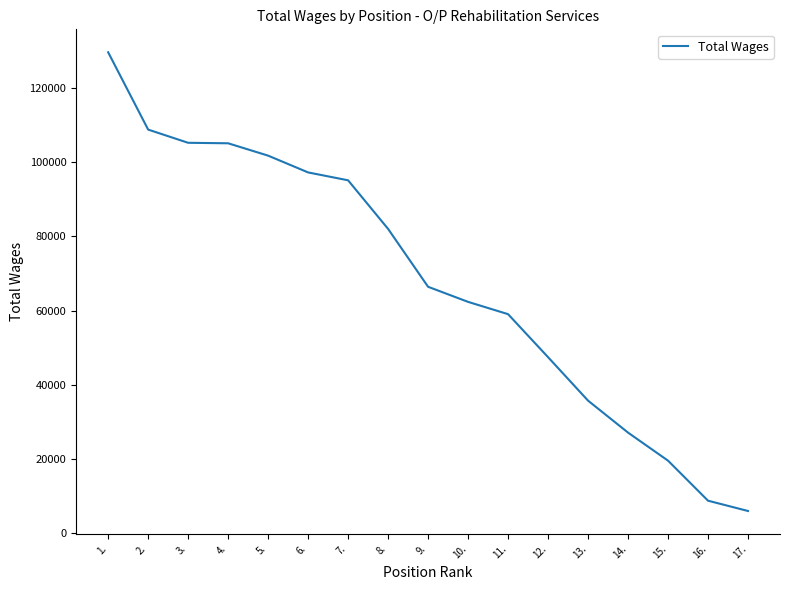

What position from the right is 1.?

17